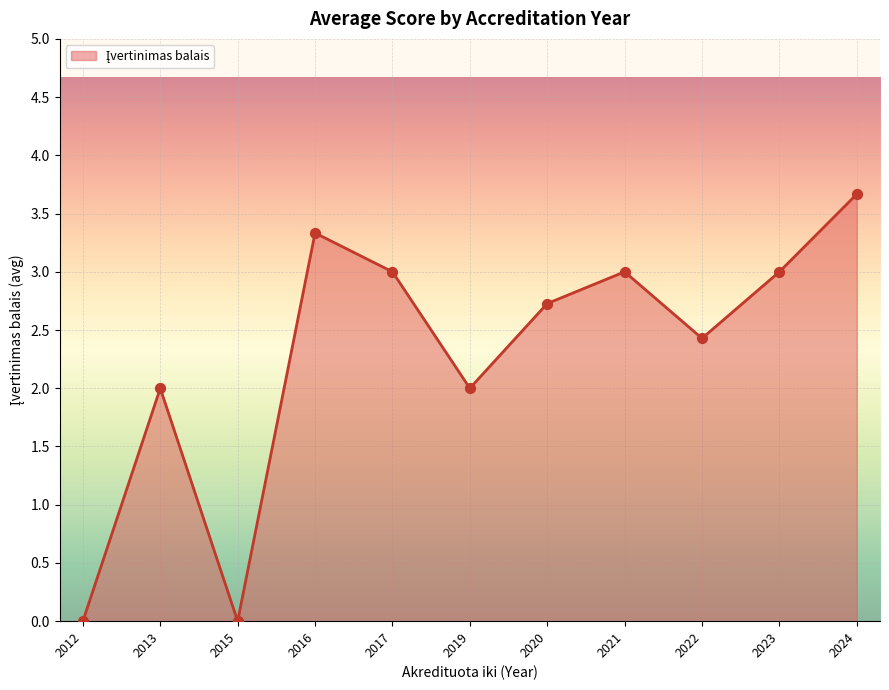

What is the change in value from 2022 to 2024?

+1.2